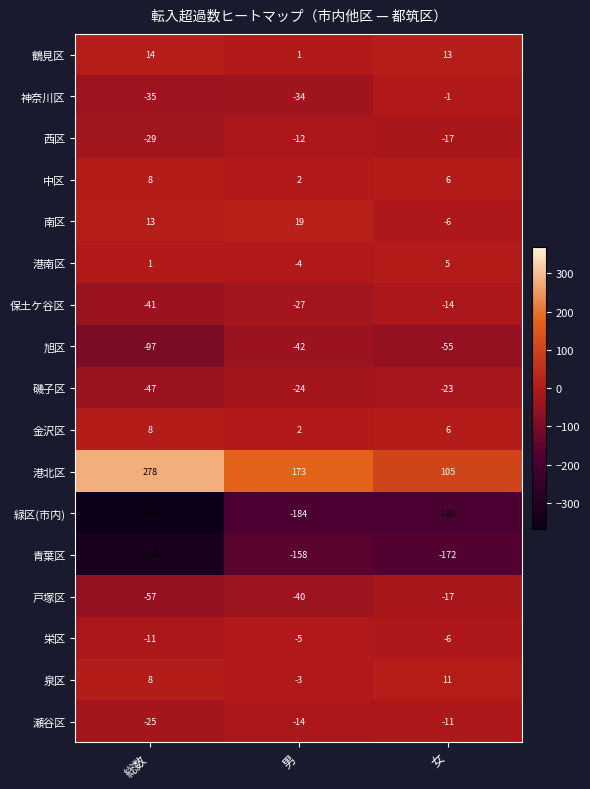

Is the value of 保土ケ谷区 at 女 greater than the value of 中区 at 女?

No